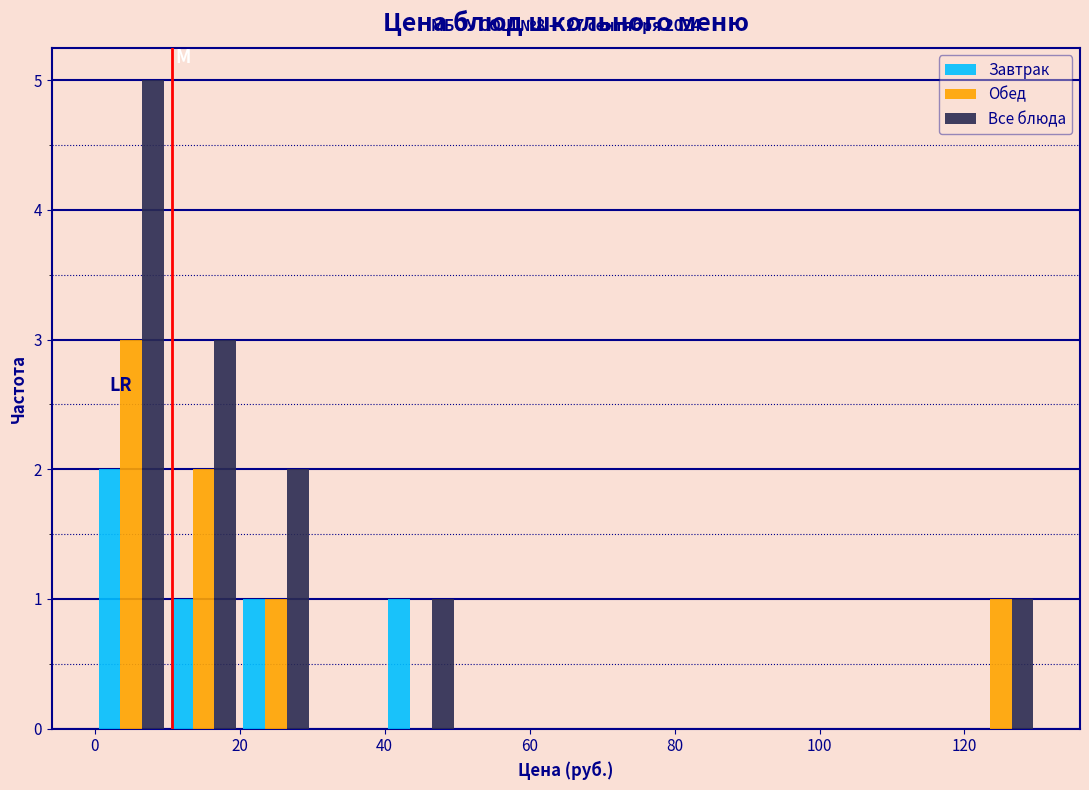

In the Обед series, which range on the x-axis has the tallest bar?

0 to 10